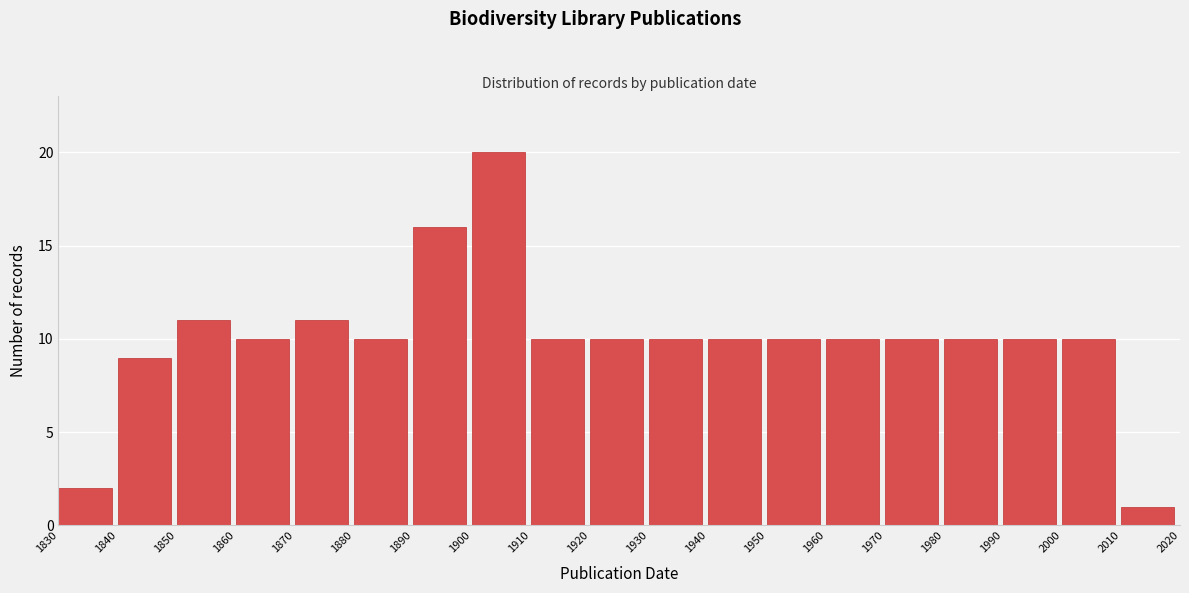

Reading left to right, transcribe this chart: for each bar, give the range it covers on the x-axis and its height. The values are not printed on the chart, so give them approximately, as read against the axis.

1830 to 1840: 2
1840 to 1850: 9
1850 to 1860: 11
1860 to 1870: 10
1870 to 1880: 11
1880 to 1890: 10
1890 to 1900: 16
1900 to 1910: 20
1910 to 1920: 10
1920 to 1930: 10
1930 to 1940: 10
1940 to 1950: 10
1950 to 1960: 10
1960 to 1970: 10
1970 to 1980: 10
1980 to 1990: 10
1990 to 2000: 10
2000 to 2010: 10
2010 to 2020: 1